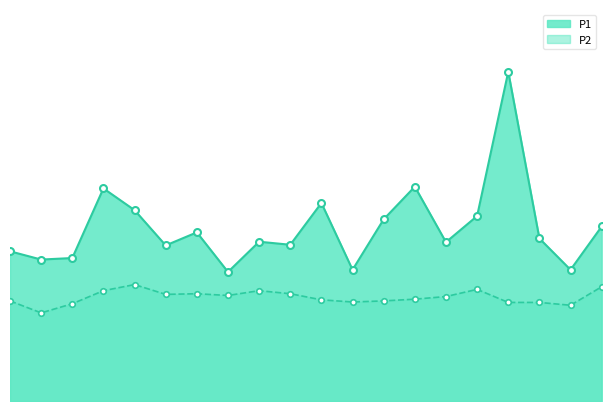

Count the number of categories in the chart.

20